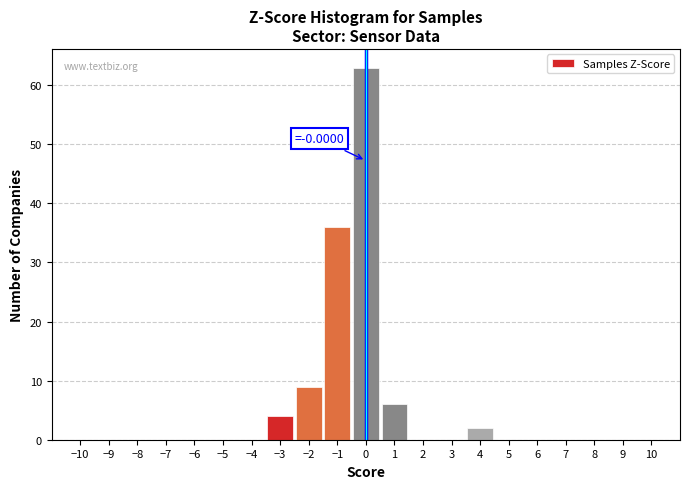

Reading right to left, transcribe all the data shown in this chart.

9=0	8=0	7=0	6=0	5=0	4=2	3=0	2=0	1=6	0=63	−1=36	−2=9	−3=4	−4=0	−5=0	−6=0	−7=0	−8=0	−9=0	−10=0